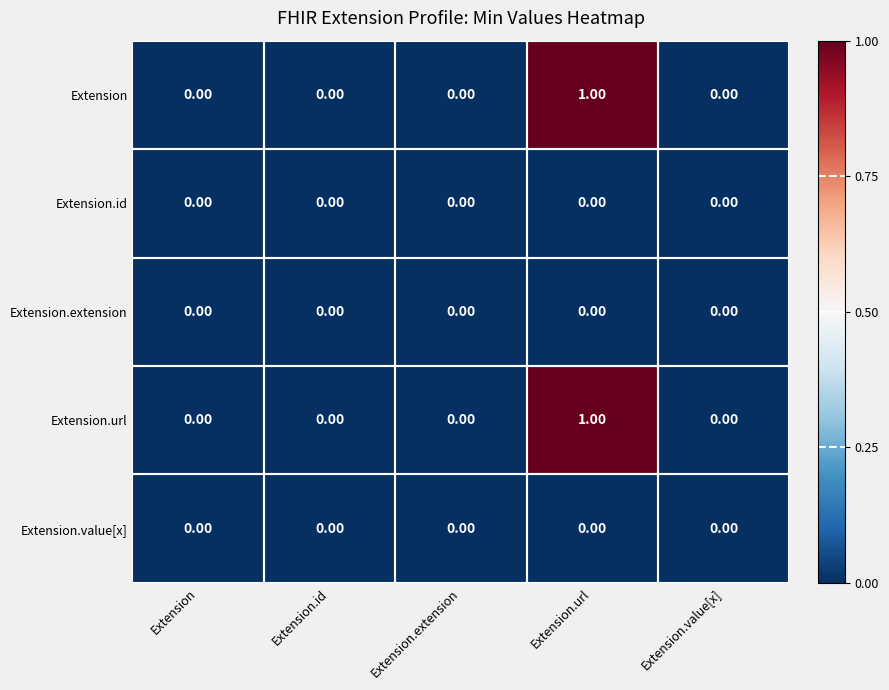

At which category is the sum across all series the highest?

Extension.url